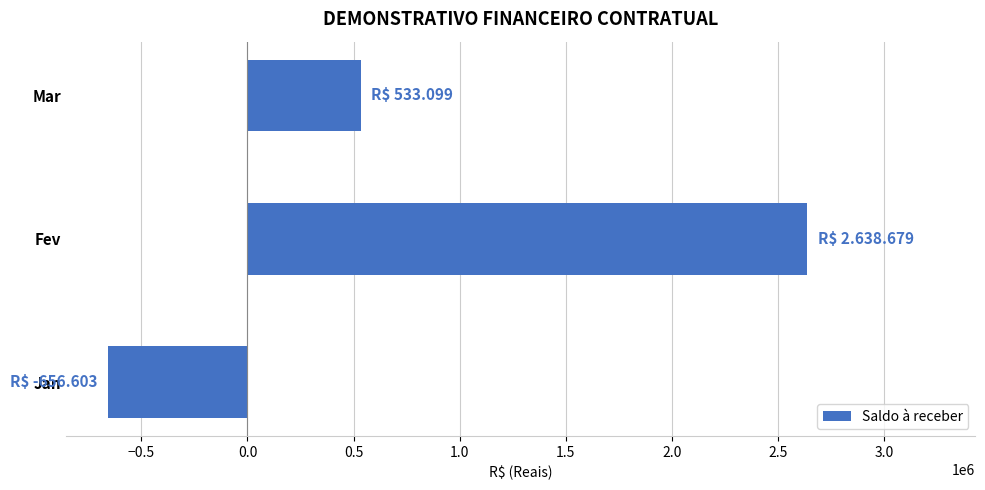

True or false: the data shows -656603.1 at Jan.

True